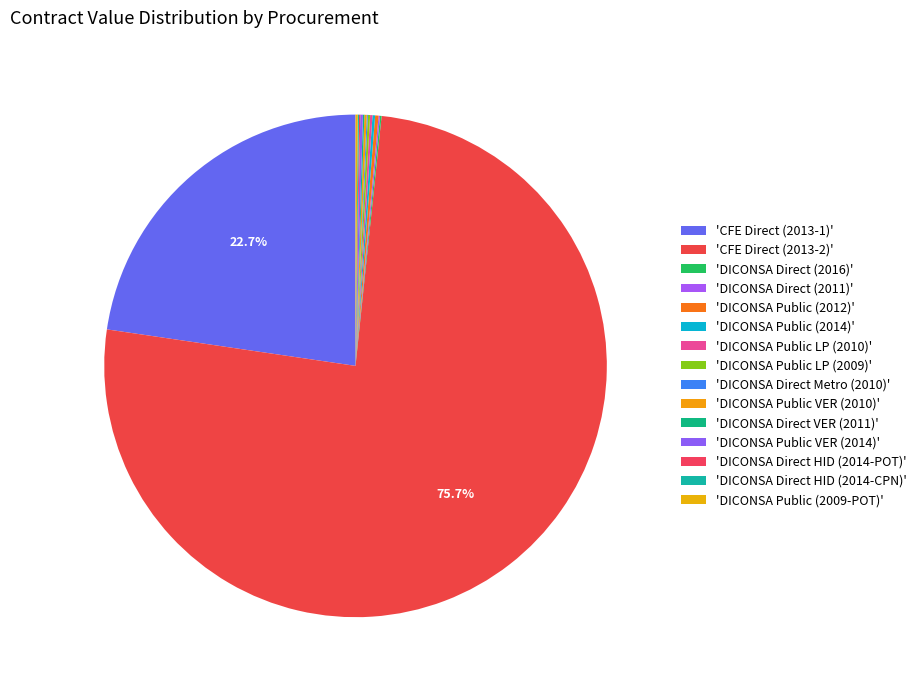

Count the number of slices in the pie.

15